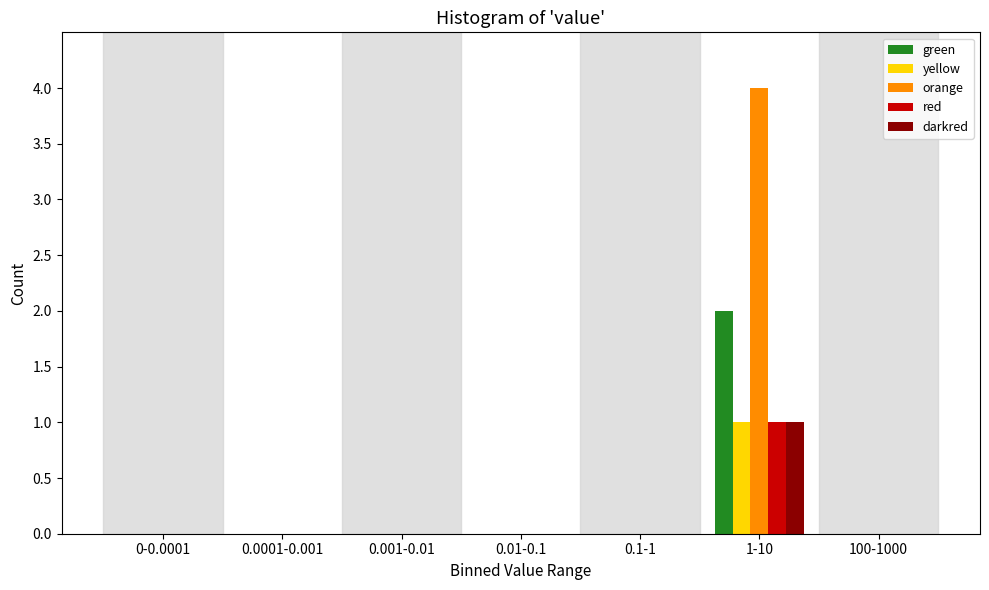

Between 0-0.0001 and 1-10, which series saw the biggest shift?

orange